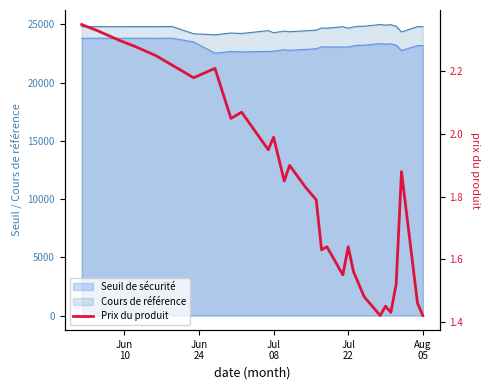

How many categories are shown in the chart?

31